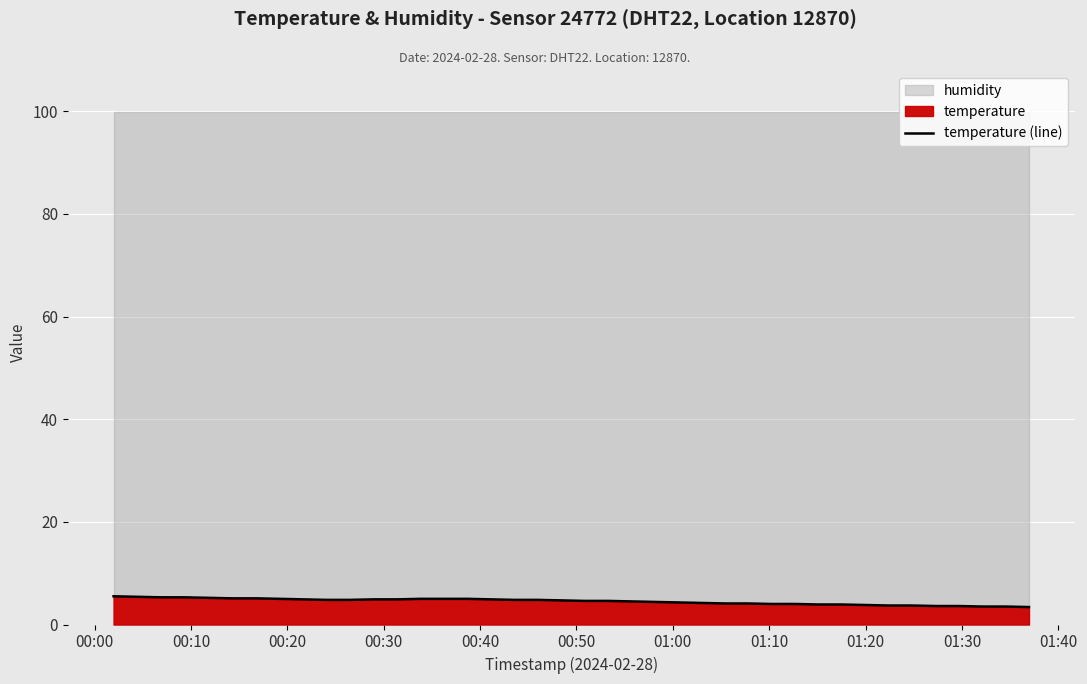

What is the average value?

4.5